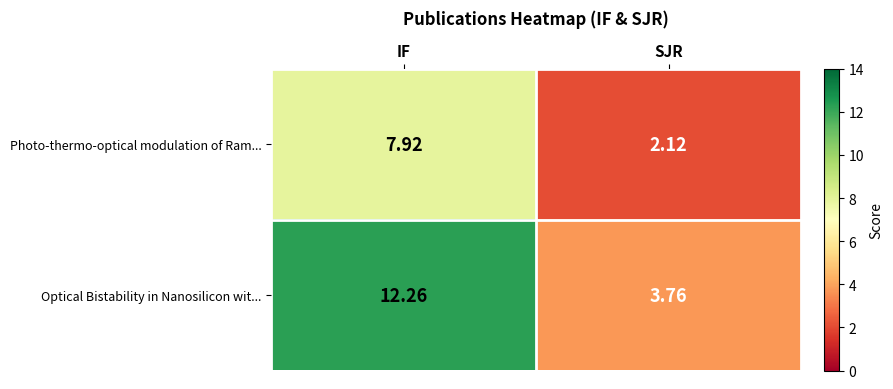

Which series has the widest spread of values?

Optical Bistability in Nanosilicon wit...